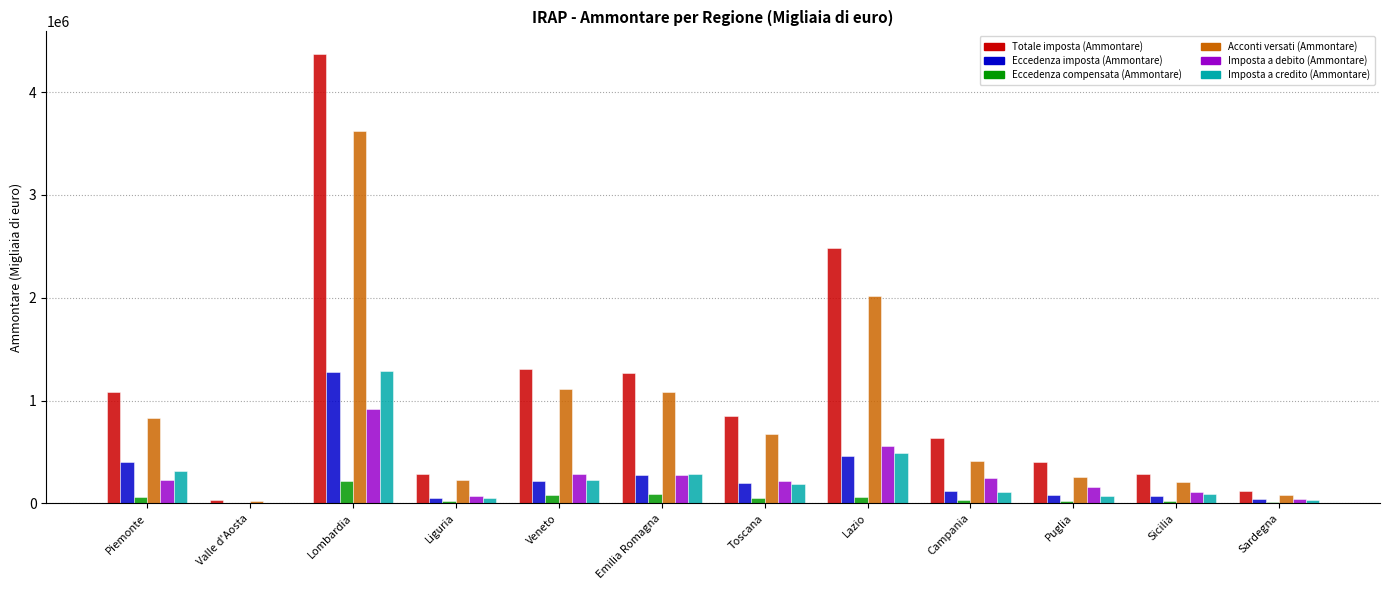

Which series has the largest total across all categories?

Totale imposta (Ammontare)